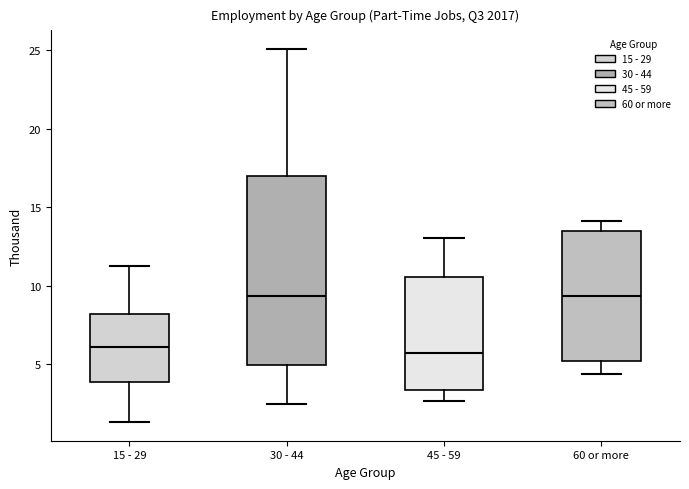

Reading left to right, transcribe this box plot: for each box, give where its median line is, the range the box spans, and where its two whiskers end, as read against the y-axis. The values are not printed on the chart, so give them approximately, as read against the axis.

15 - 29: median 6.0, box 4.0 to 8.0, whiskers 1.5 to 11.0
30 - 44: median 9.5, box 5.0 to 17.0, whiskers 2.5 to 25.0
45 - 59: median 5.5, box 3.5 to 10.5, whiskers 2.5 to 13.0
60 or more: median 9.5, box 5.0 to 13.5, whiskers 4.5 to 14.0